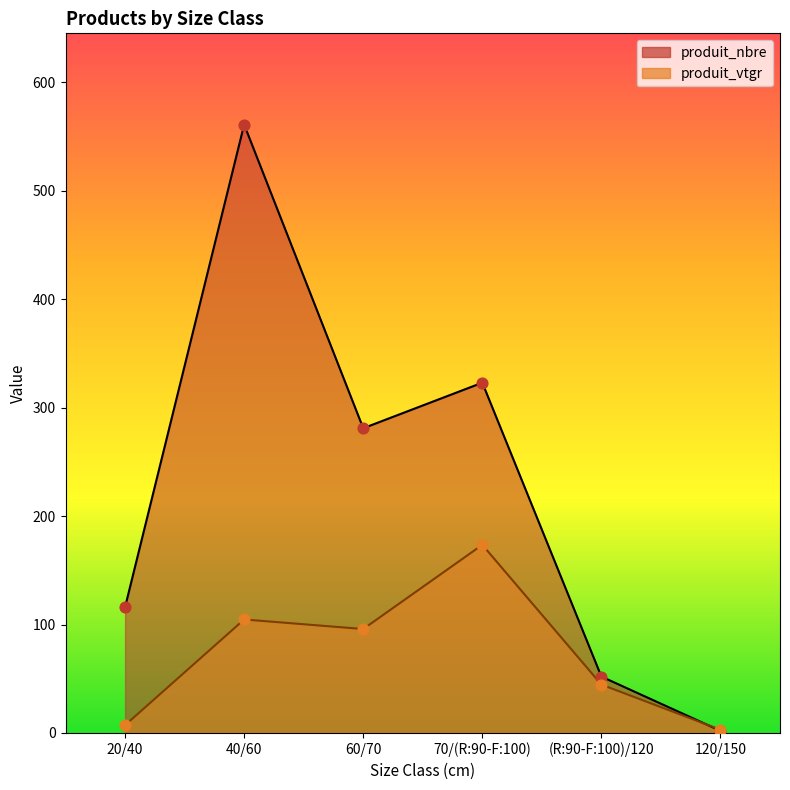

Which series has the largest total across all categories?

produit_nbre